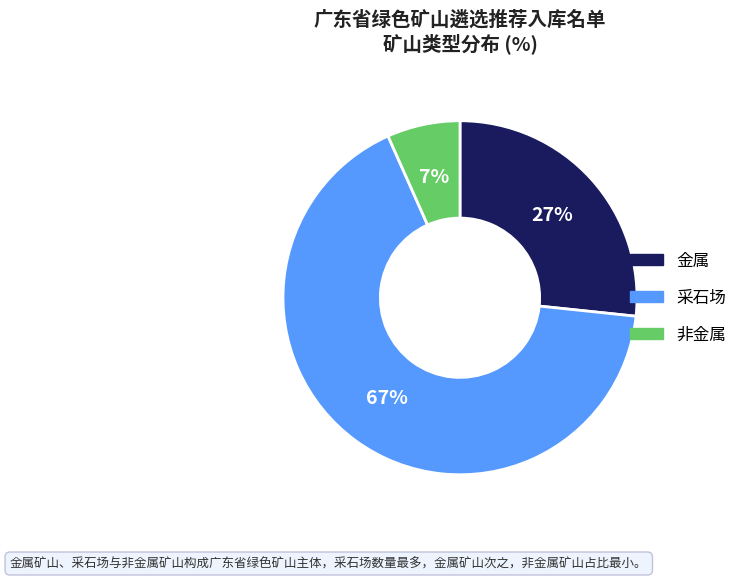

What percentage is the 金属 slice, to the nearest percent?

27%